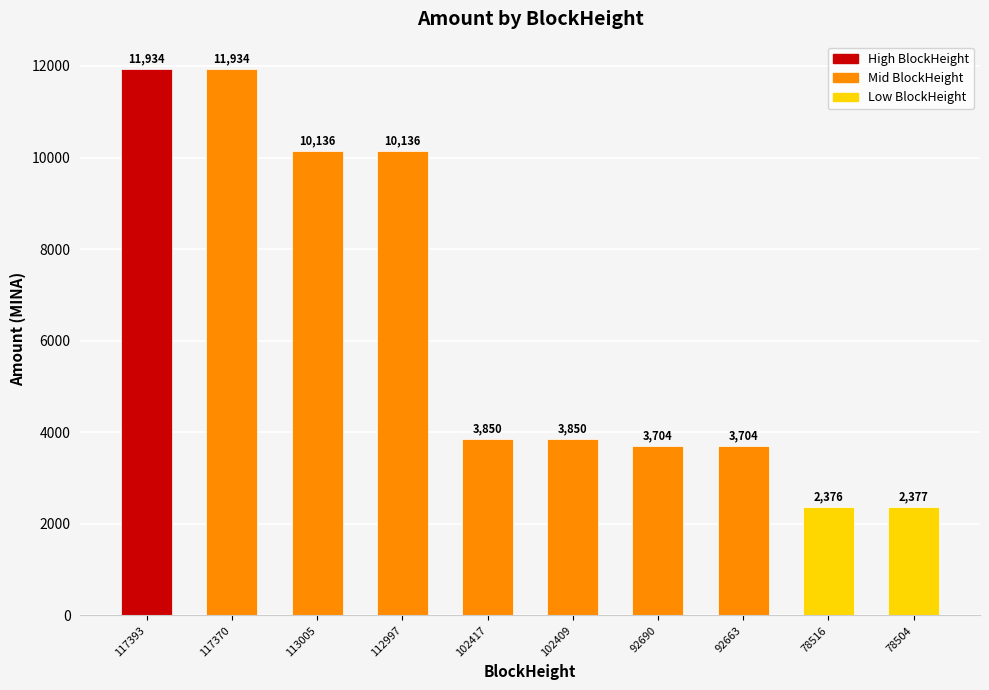

The chart shows a value of 6749.2 at 102417. True or false?

False